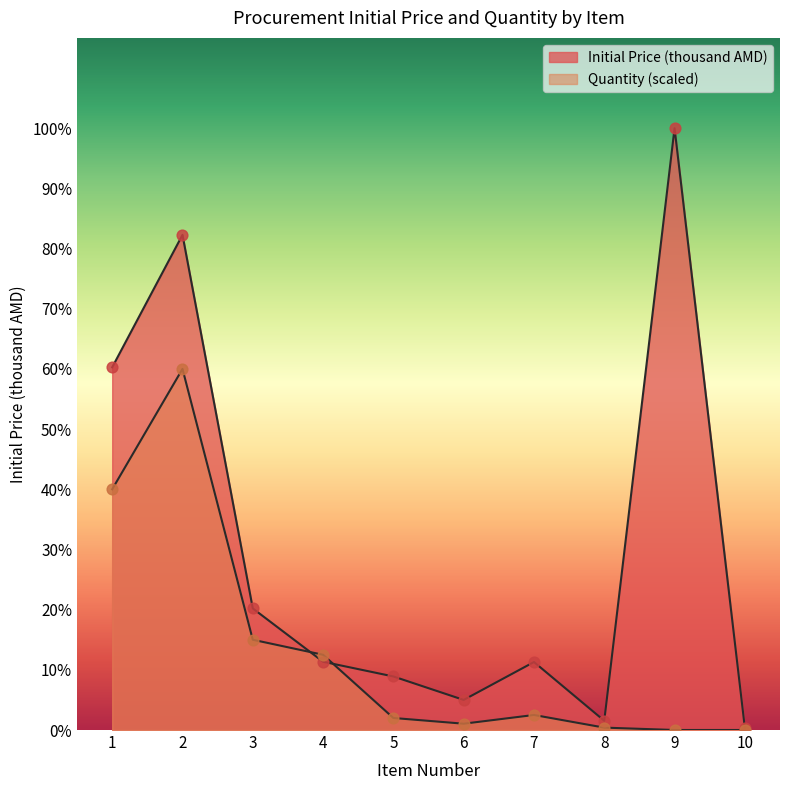

Which series reaches the maximum Y coordinate?

Initial Price (thousand AMD)